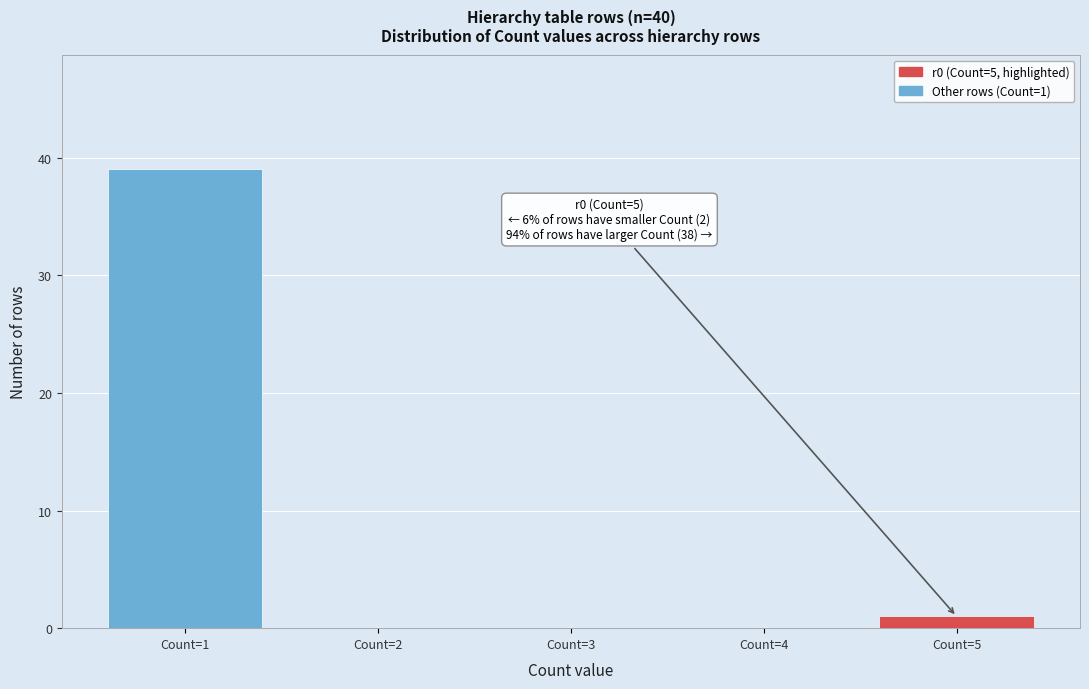

Over which range of the x-axis is the bar tallest?

0.5 to 1.5